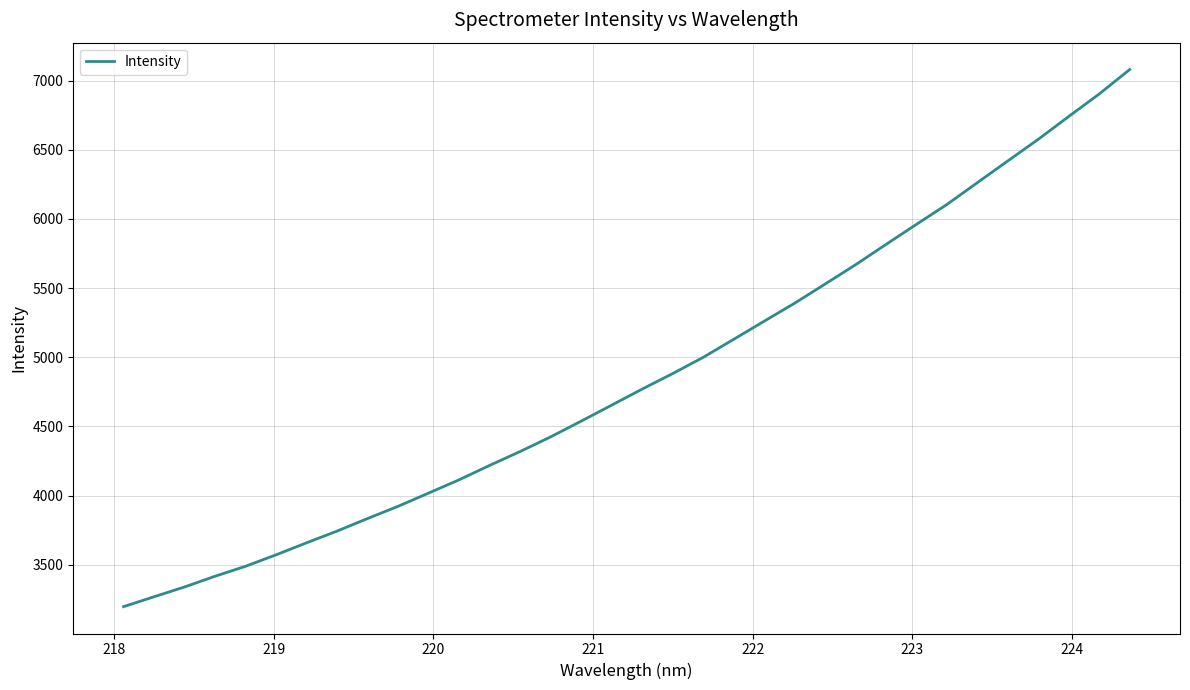

What is the minimum value shown in the chart?

3196.7